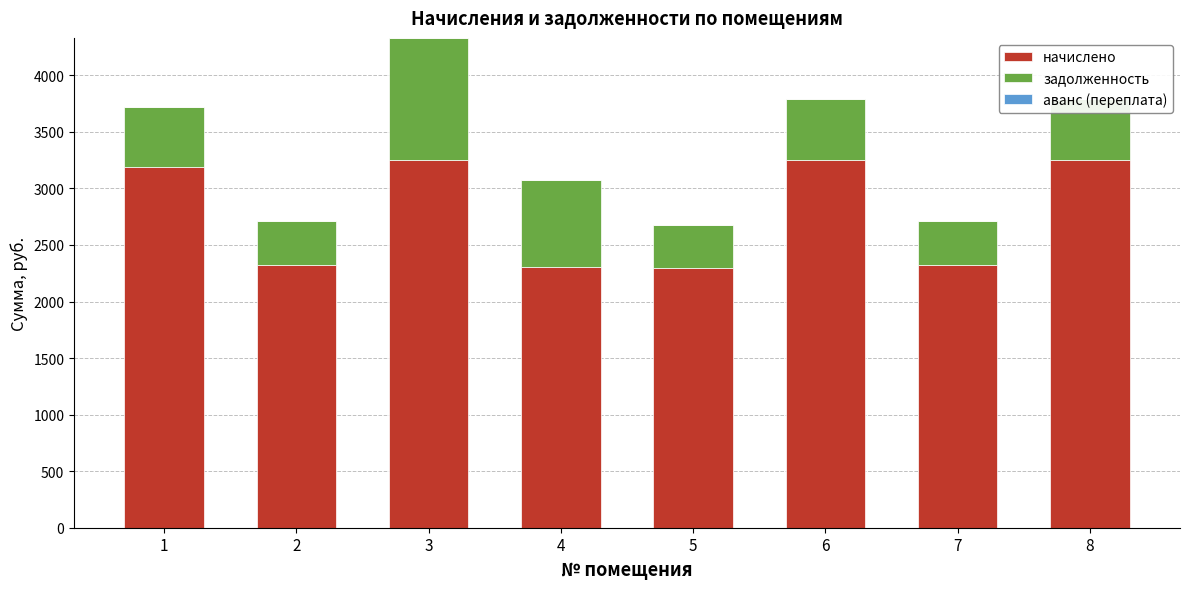

At which category is the sum across all series the highest?

3